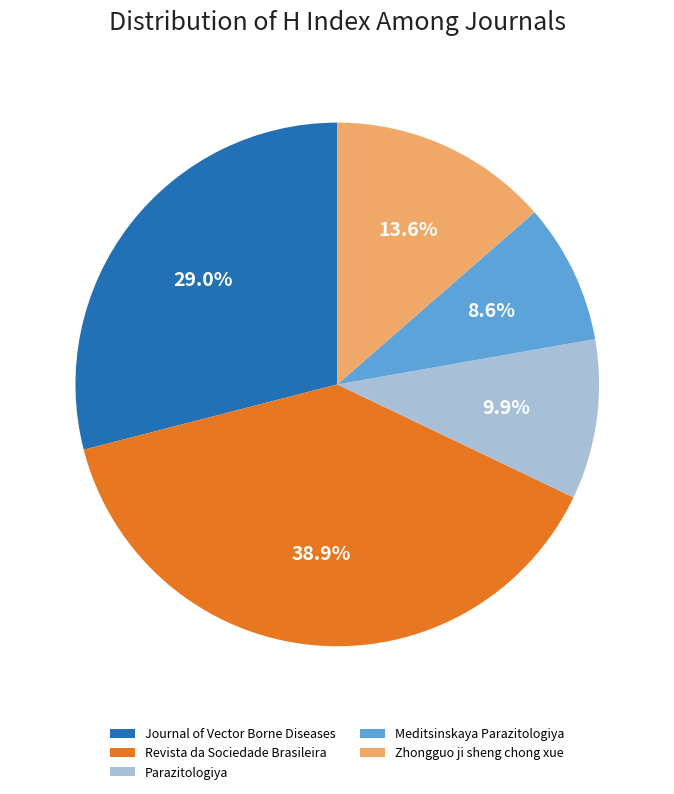

How many segments does this pie chart have?

5